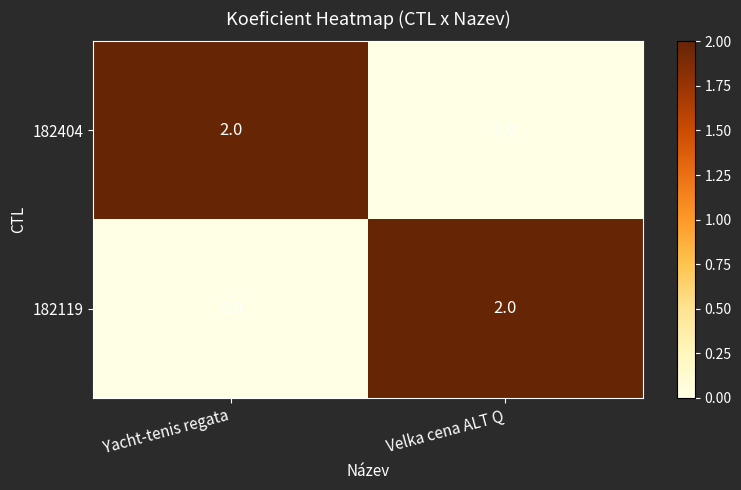

Reading right to left, transcribe all the data shown in this chart.

182404: Velka cena ALT Q=0	Yacht-tenis regata=2
182119: Velka cena ALT Q=2	Yacht-tenis regata=0